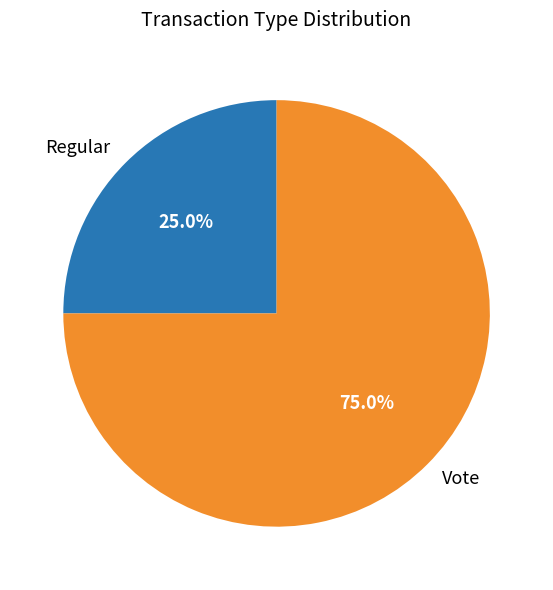

Rank the categories by value from highest to lowest.

Vote, Regular